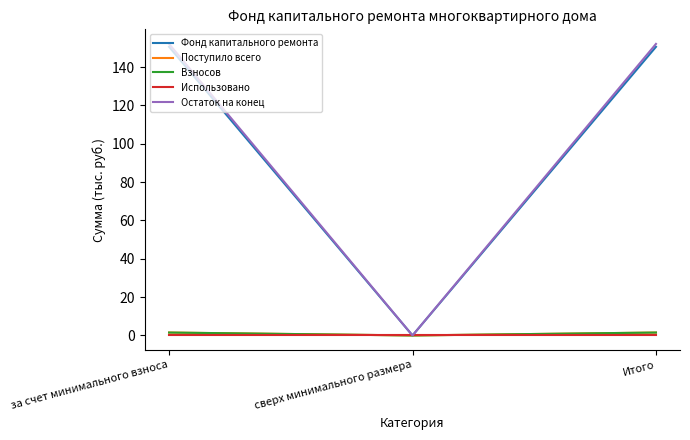

Is this an area chart (filled region under the line)?

No